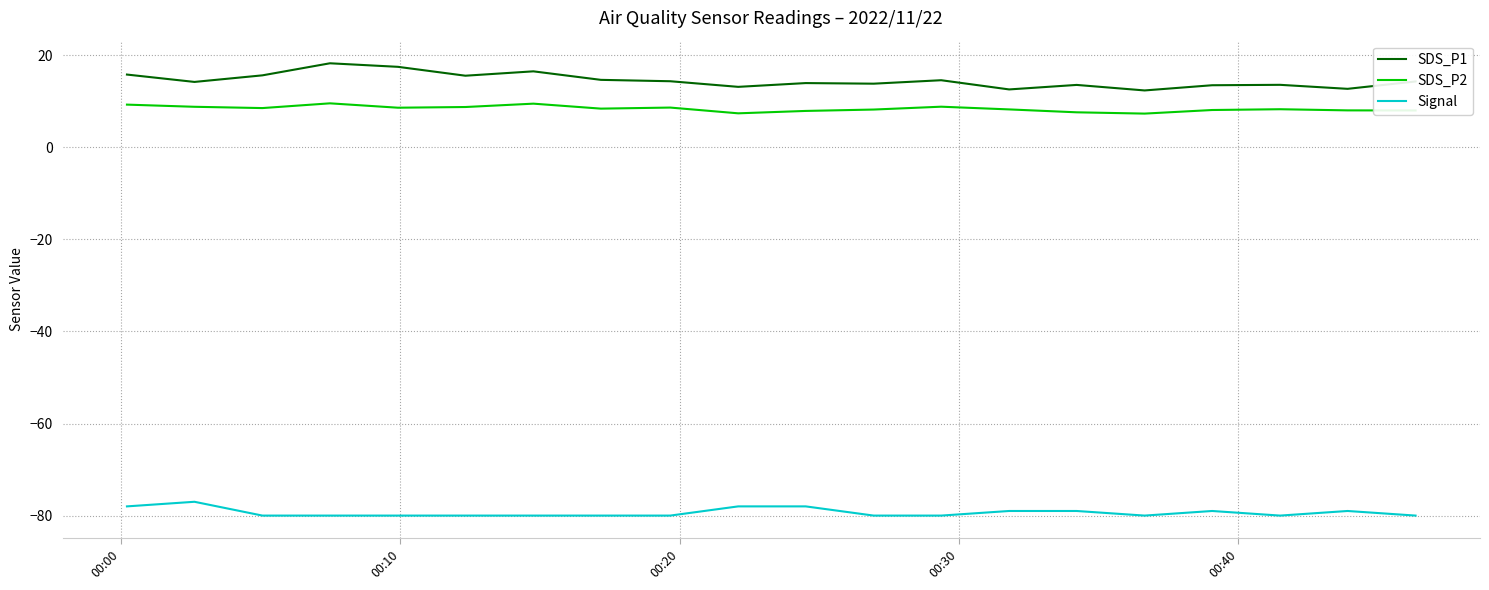

What is the minimum value for SDS_P2?

7.3